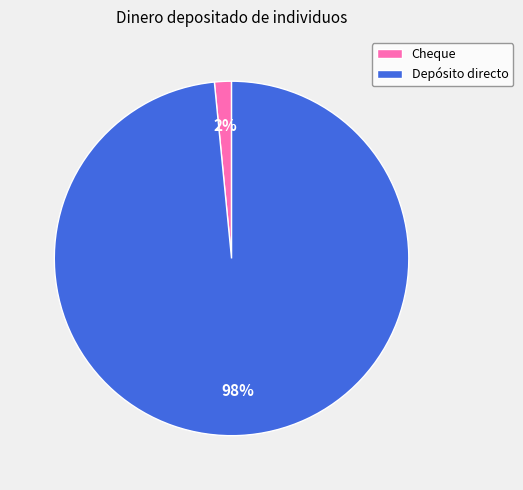

To the nearest percent, what portion does Cheque represent?

2%